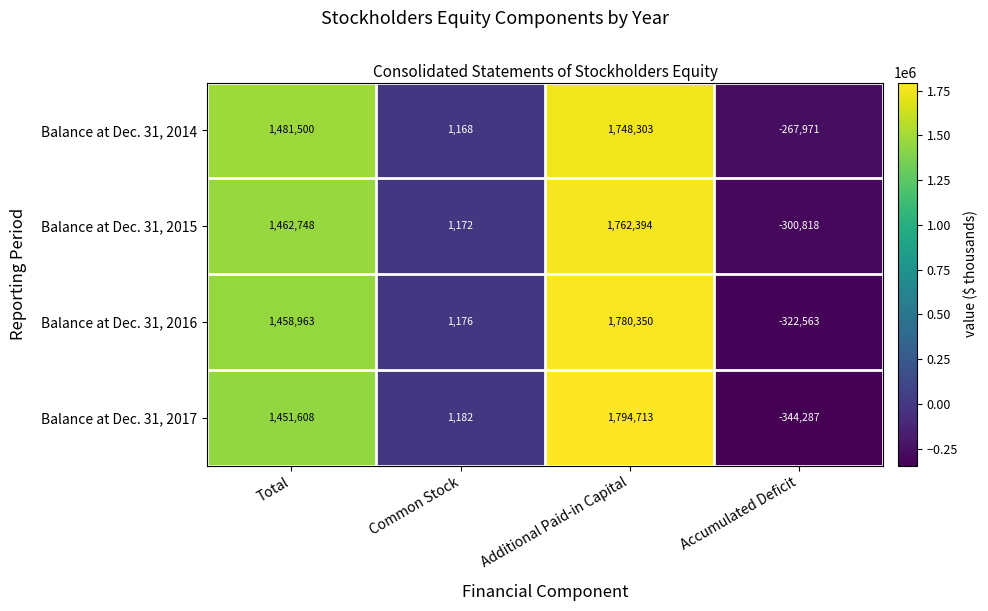

At Common Stock, list the series in order from largest to smallest.

Balance at Dec. 31, 2017, Balance at Dec. 31, 2016, Balance at Dec. 31, 2015, Balance at Dec. 31, 2014